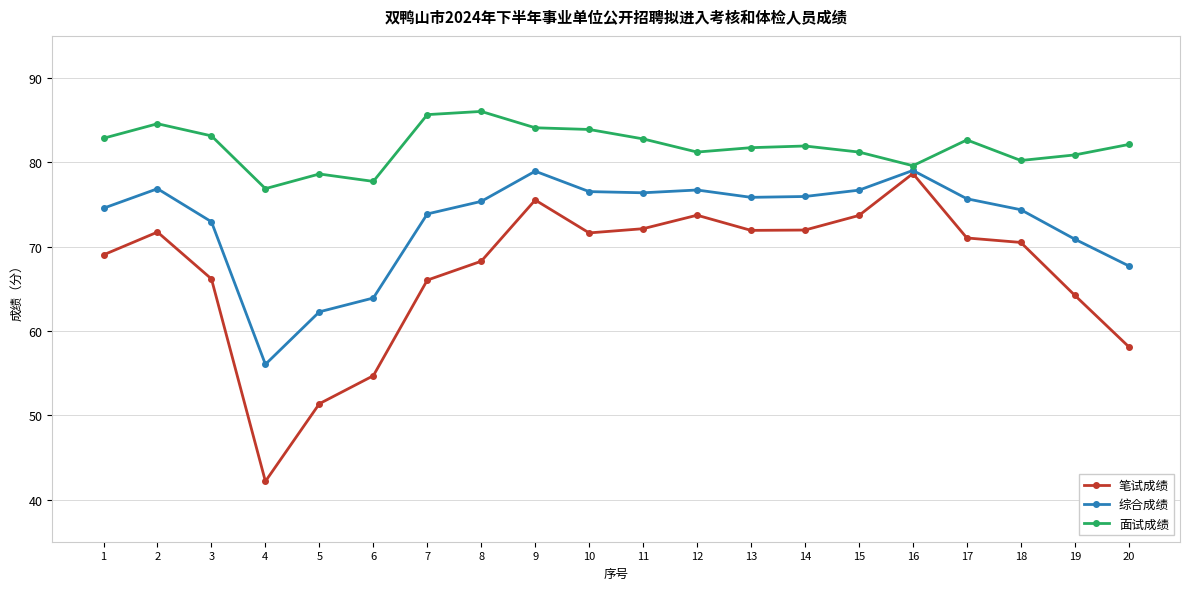

What is the value of the 综合成绩 point at the 12th from the left?

76.7